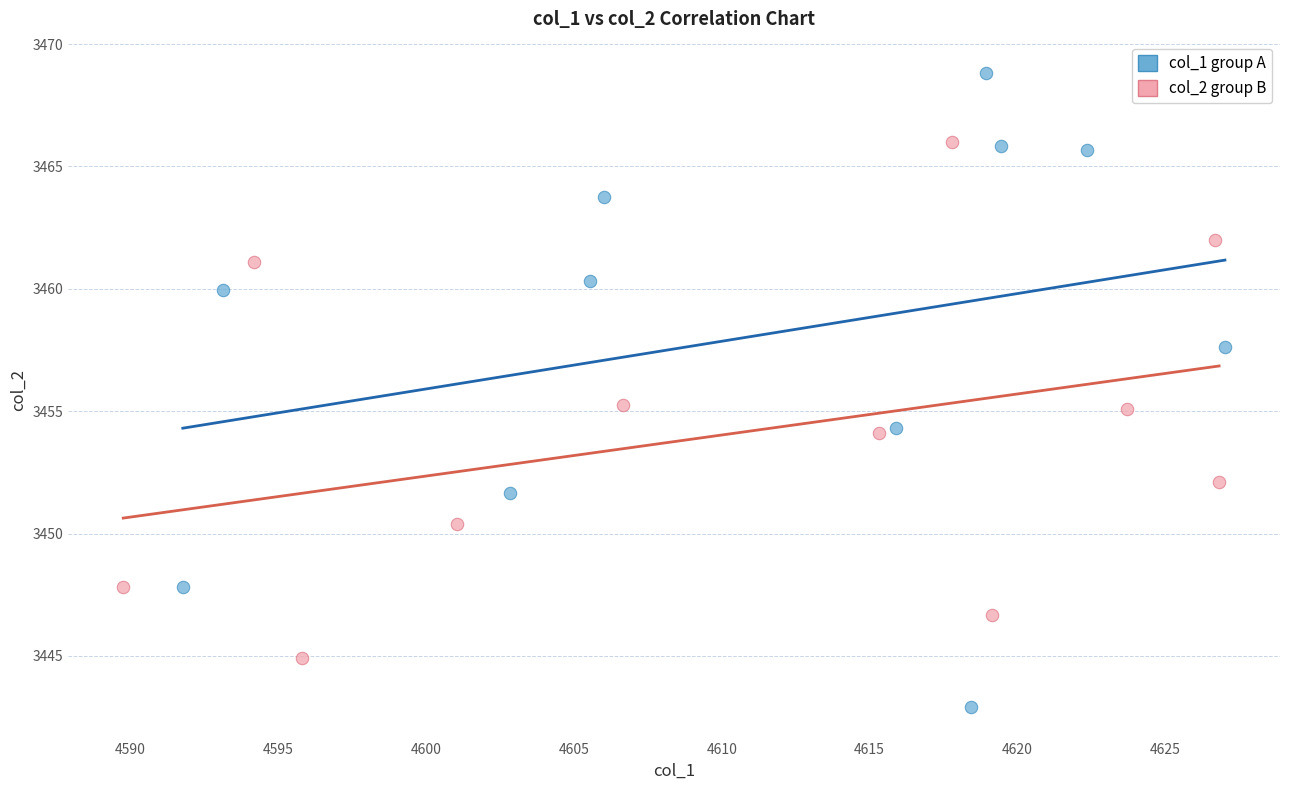

Which series contains the highest Y value?

col_1 group A